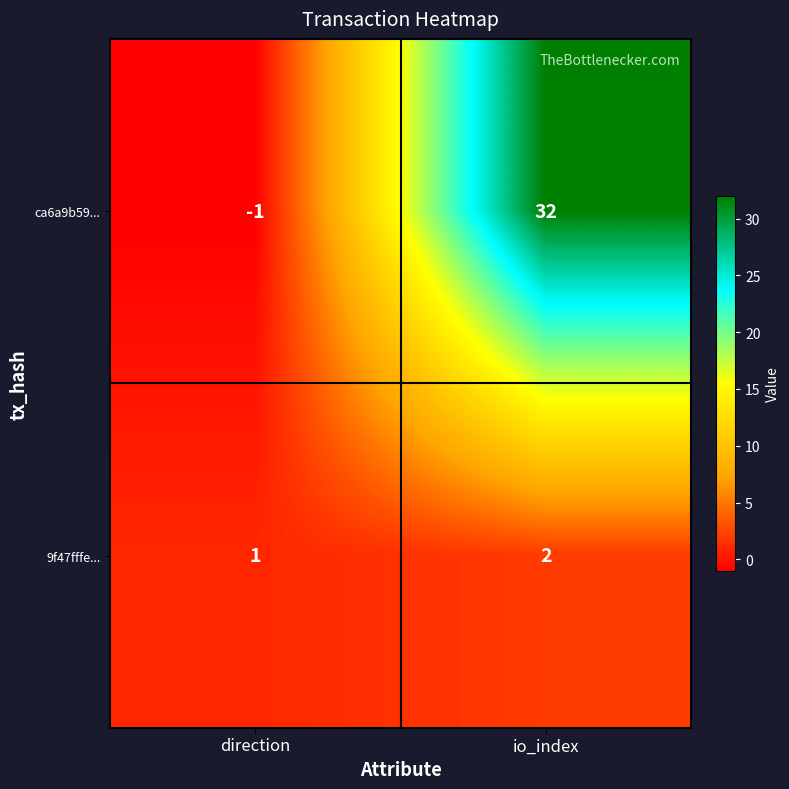

What is the minimum value shown in the chart?

-1